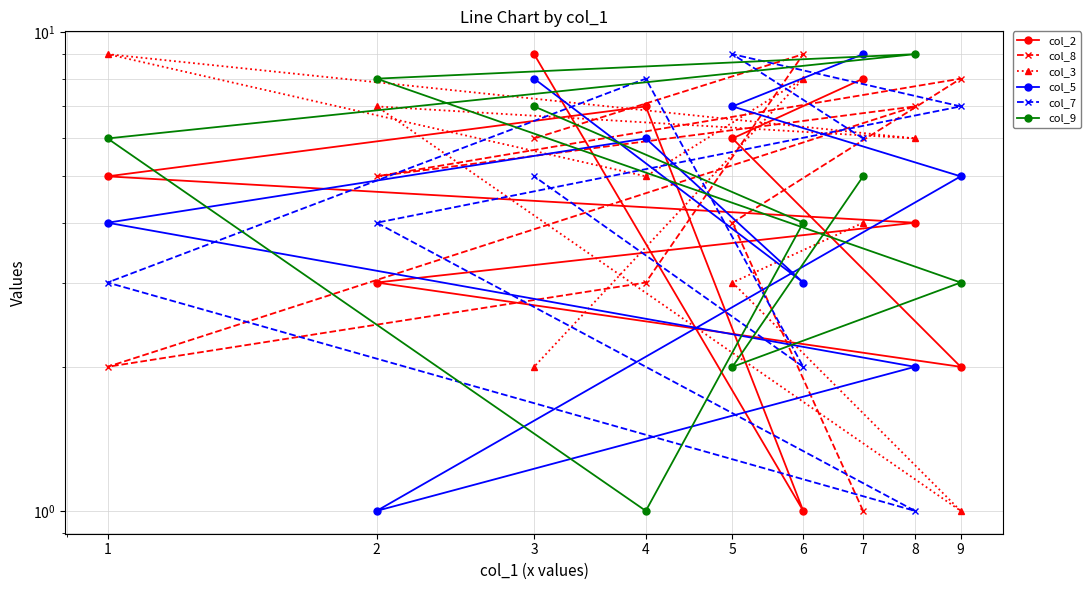

Where does the col_7 series first go above 5?

7